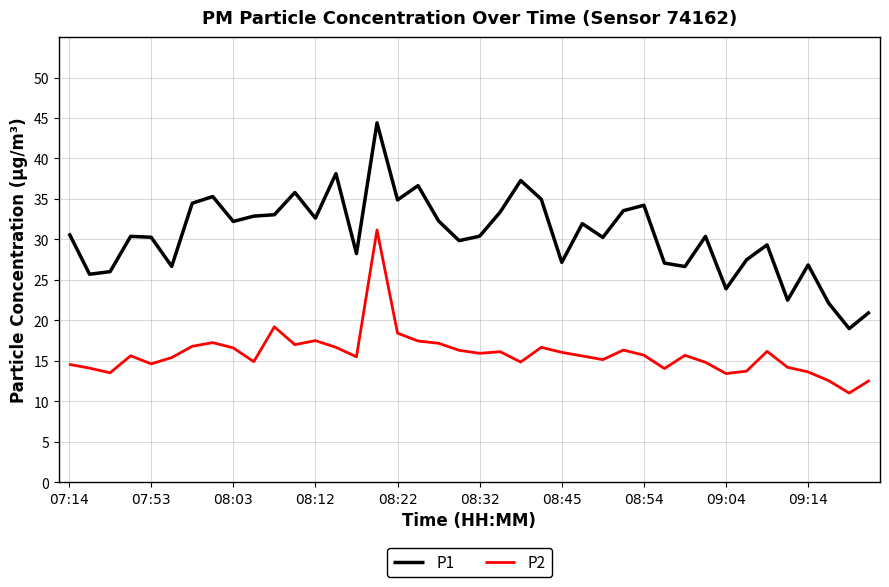

Does the chart display data point markers on the line(s)?

No